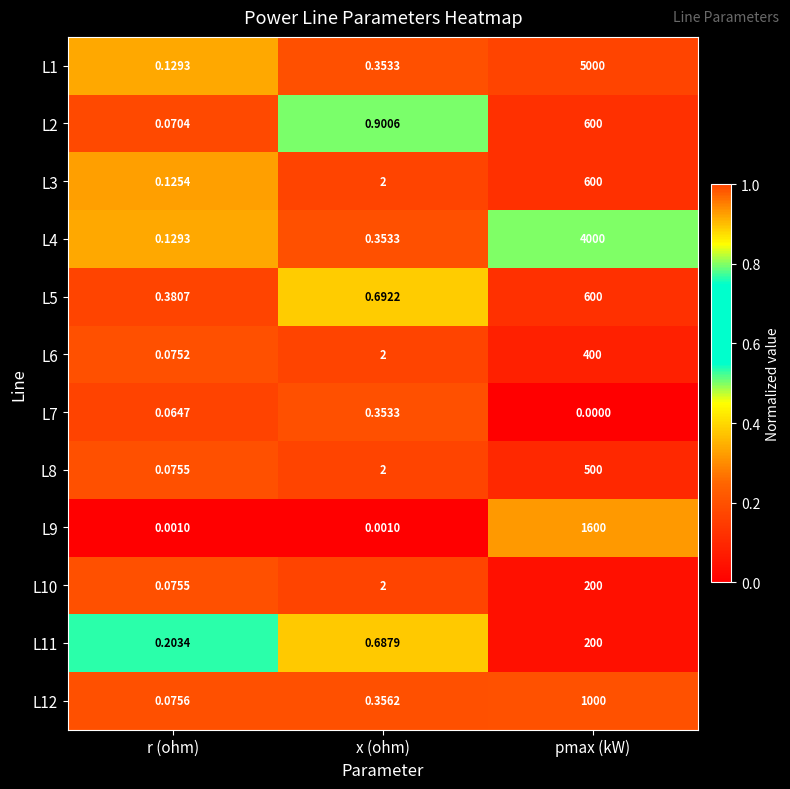

Which label corresponds to the largest value in the chart?

pmax (kW)